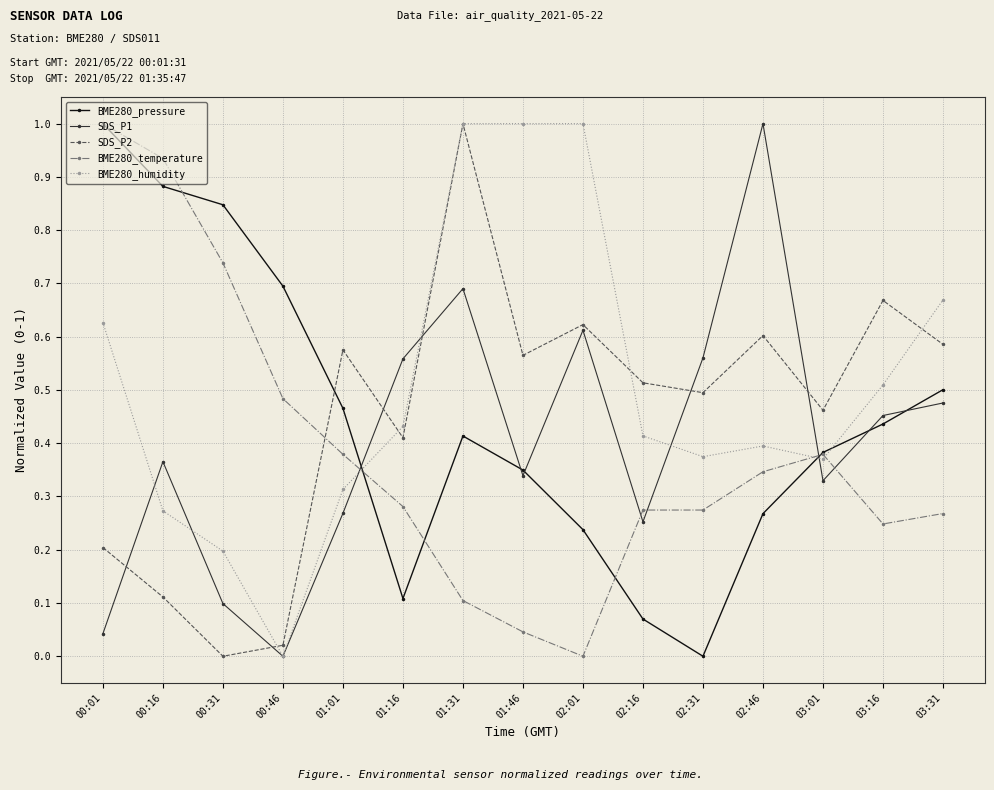

At which category does SDS_P2 reach its first local peak?

01:01